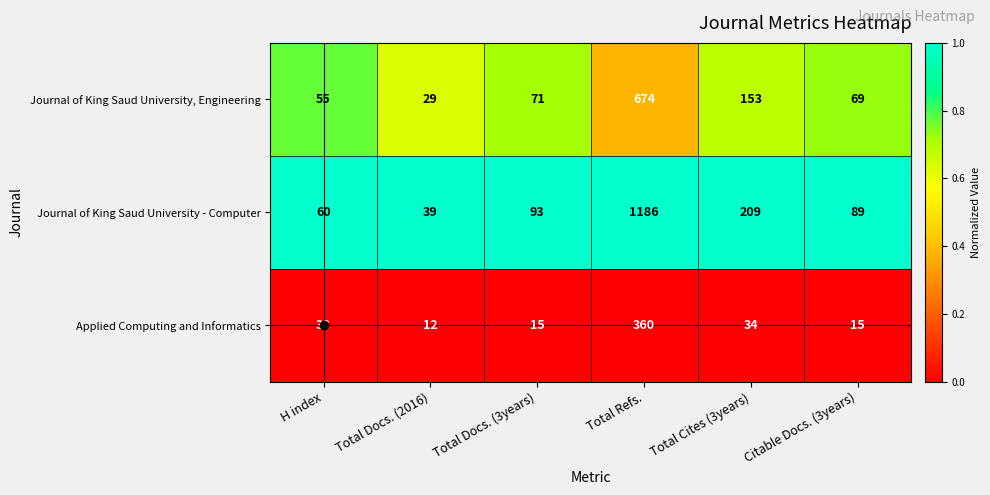

What is the spread (max minus min) of values at Total Docs. (2016)?

27